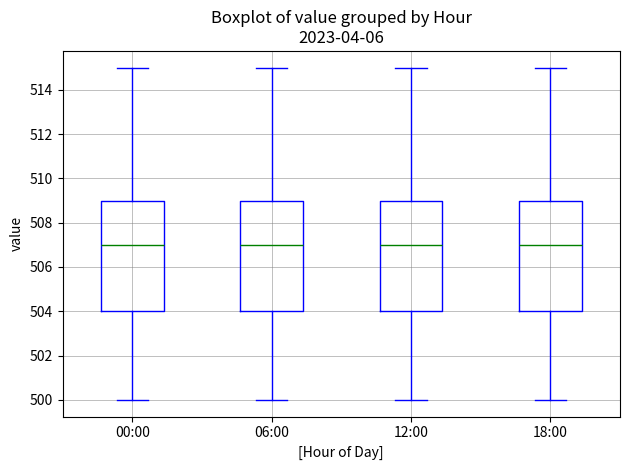

Reading left to right, read every box against the y-axis: the position of its median line, the range the box covers, and the ends of its whiskers. The values are not printed on the chart, so give them approximately, as read against the axis.

00:00: median 507, box 504 to 509, whiskers 500 to 515
06:00: median 507, box 504 to 509, whiskers 500 to 515
12:00: median 507, box 504 to 509, whiskers 500 to 515
18:00: median 507, box 504 to 509, whiskers 500 to 515